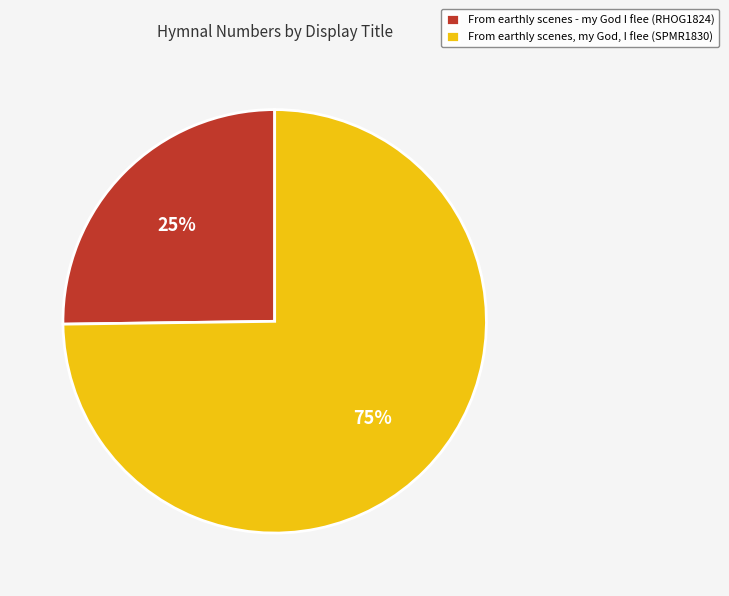

Rank the categories by value from highest to lowest.

From earthly scenes, my God, I flee (SPMR1830), From earthly scenes - my God I flee (RHOG1824)